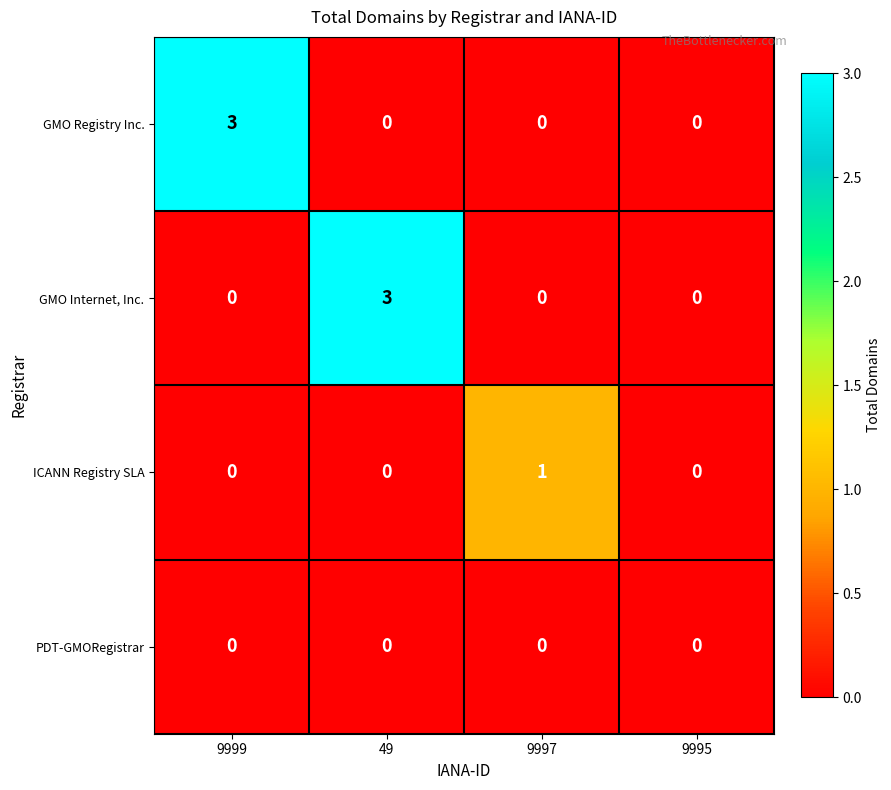

Is the value of ICANN Registry SLA at 9997 greater than the value of PDT-GMORegistrar at 9997?

Yes